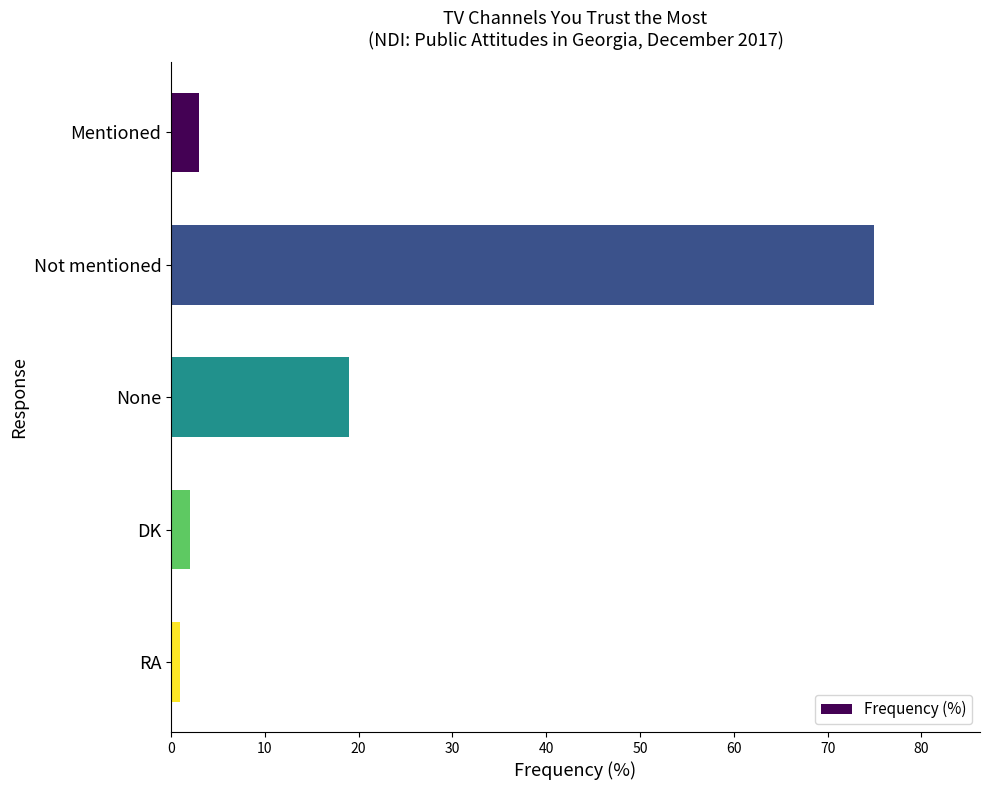

What is the change in value from None to DK?

-17